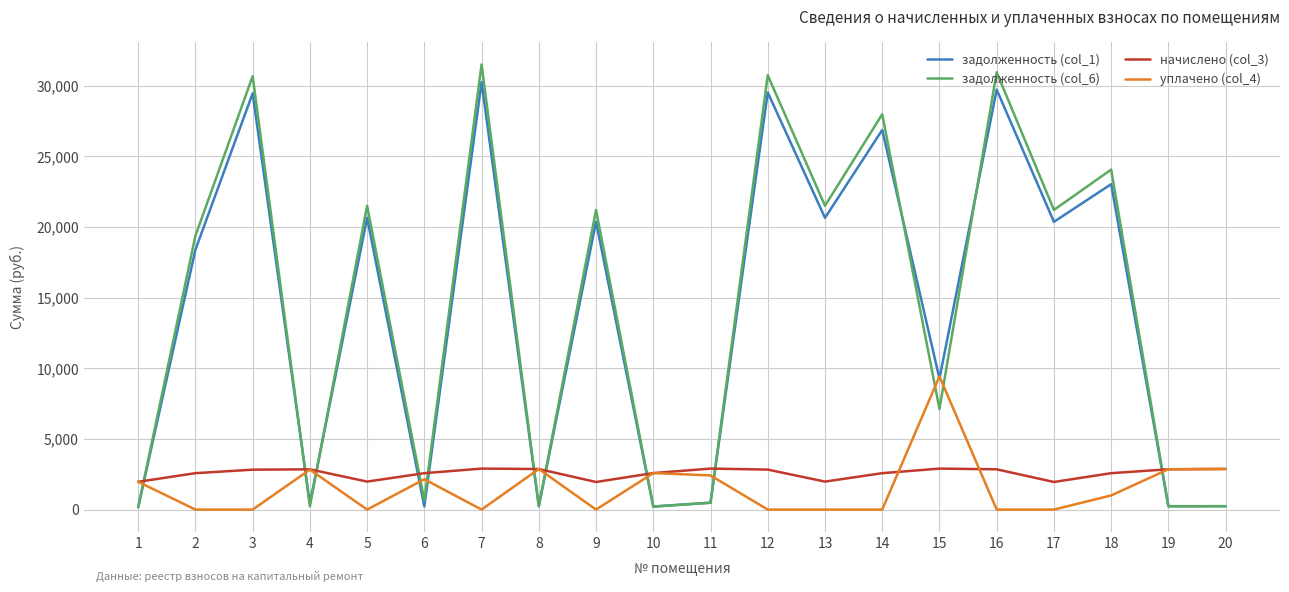

The value of начислено (col_3) at 14 is 2575.8. True or false?

True